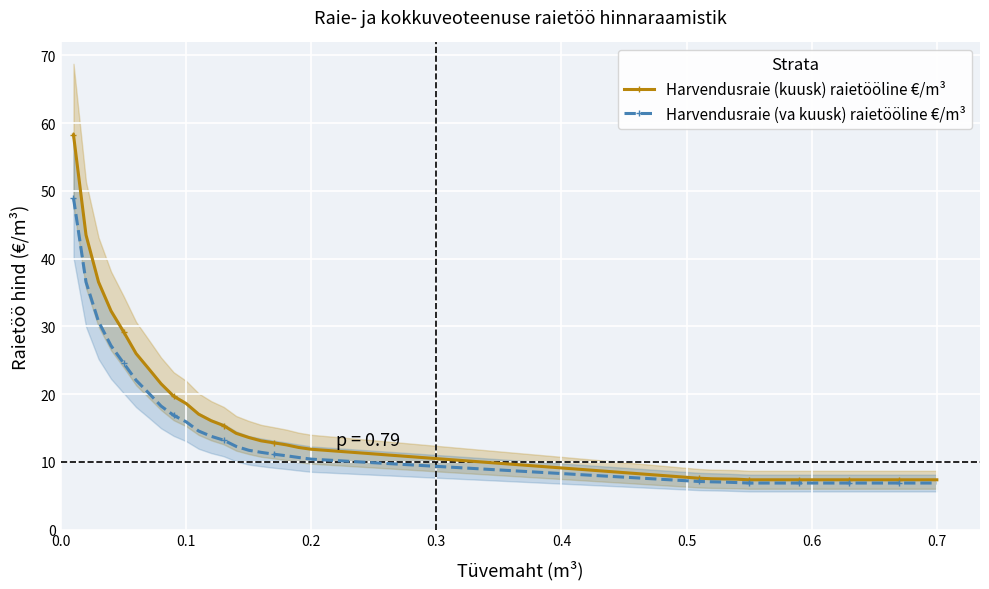

How many values in the Harvendusraie (va kuusk) raietööline €/m³ series exceed 10?

20